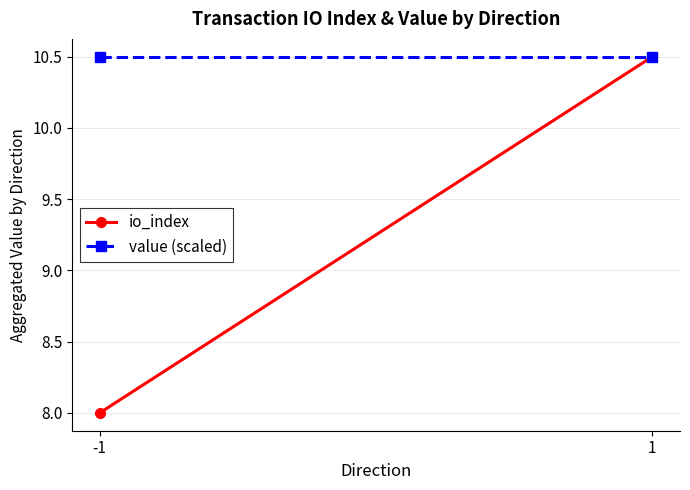

What is the minimum value for value (scaled)?

10.5